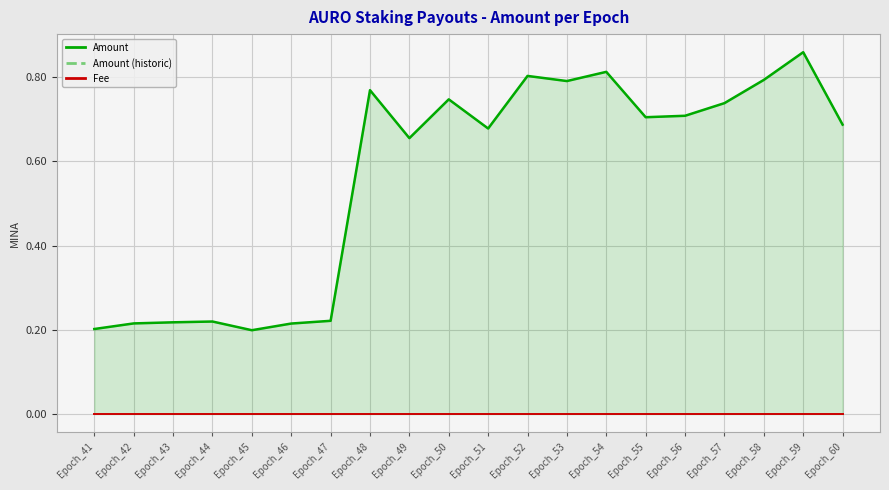

Count the number of data series in this chart.

3